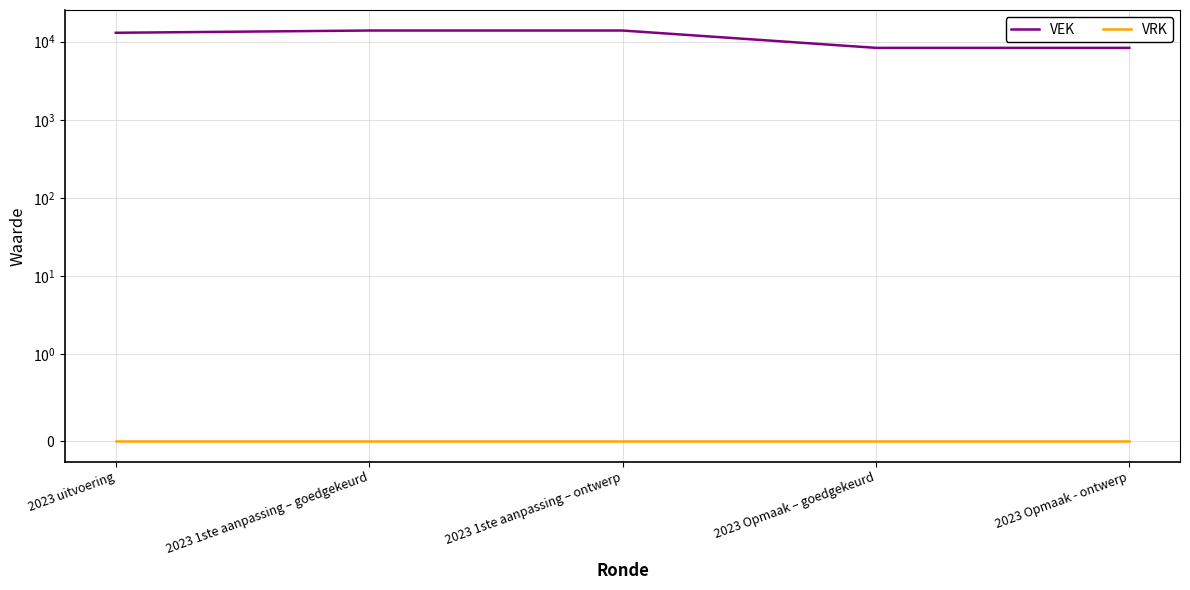

True or false: VRK and VEK cross at least once.

False